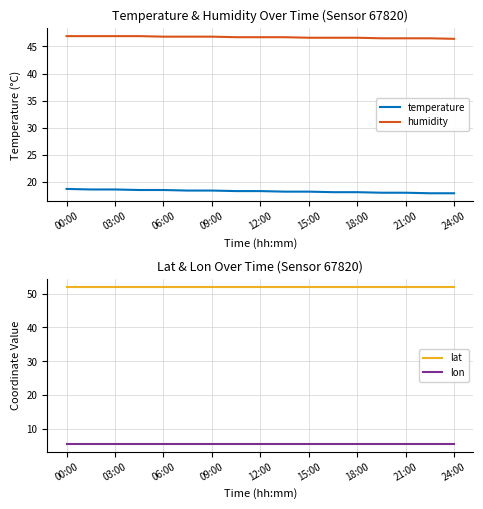

True or false: lat and temperature cross at least once.

False